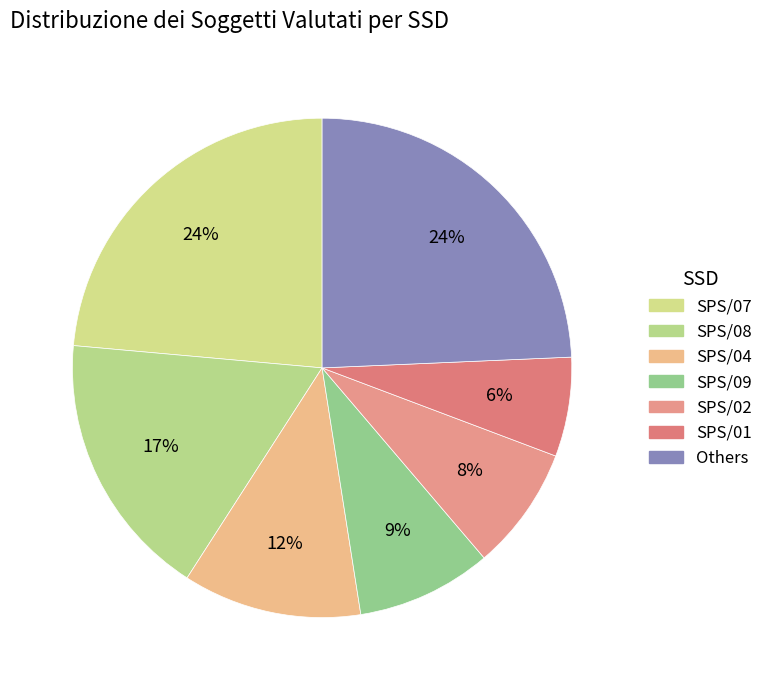

Count the number of slices in the pie.

7